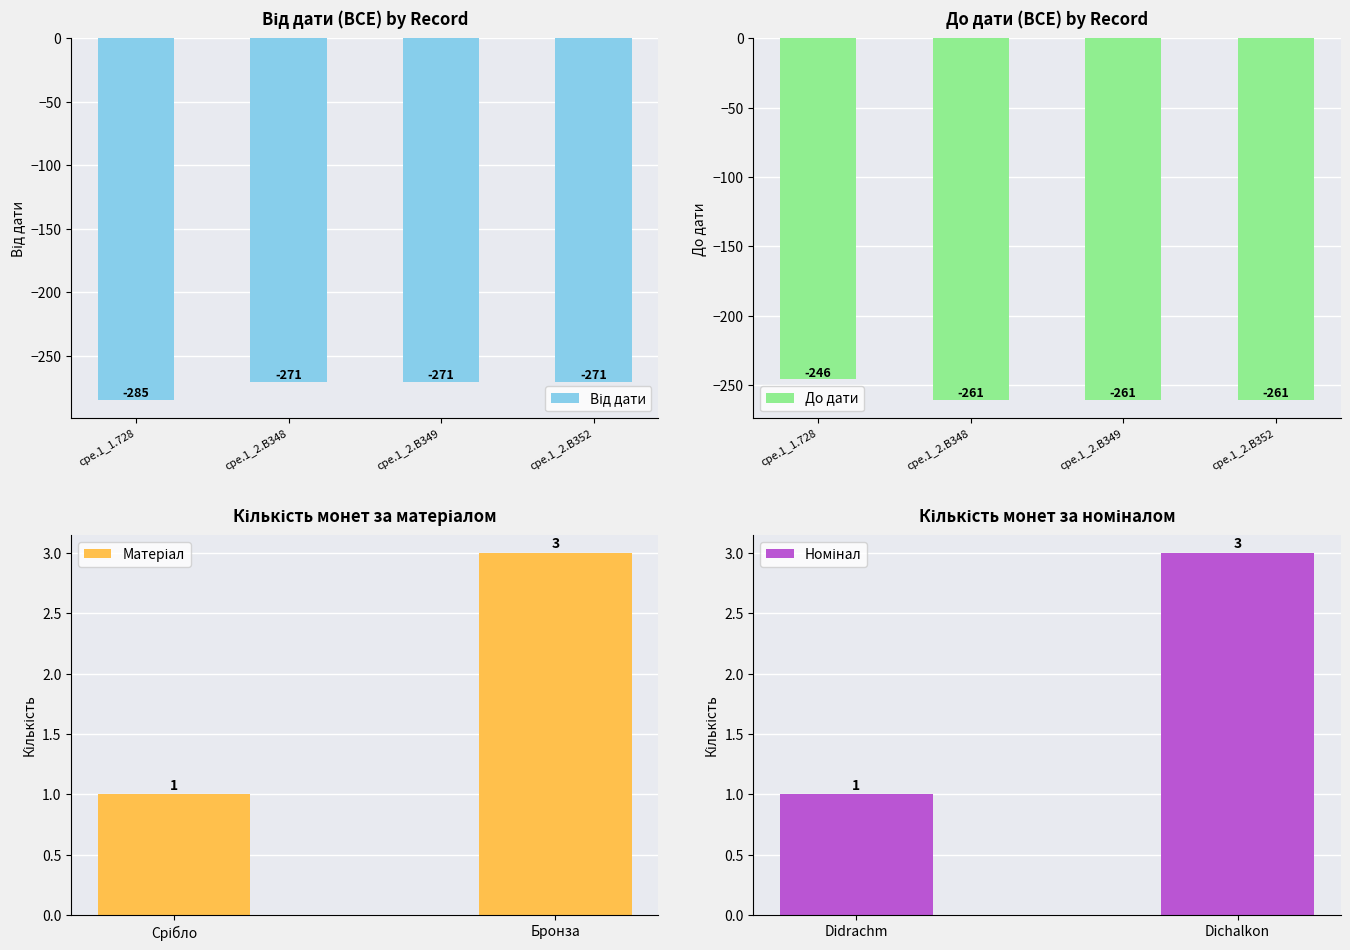

What value does the Від дати series have at cpe.1_2.B348, to the nearest 5?

-270